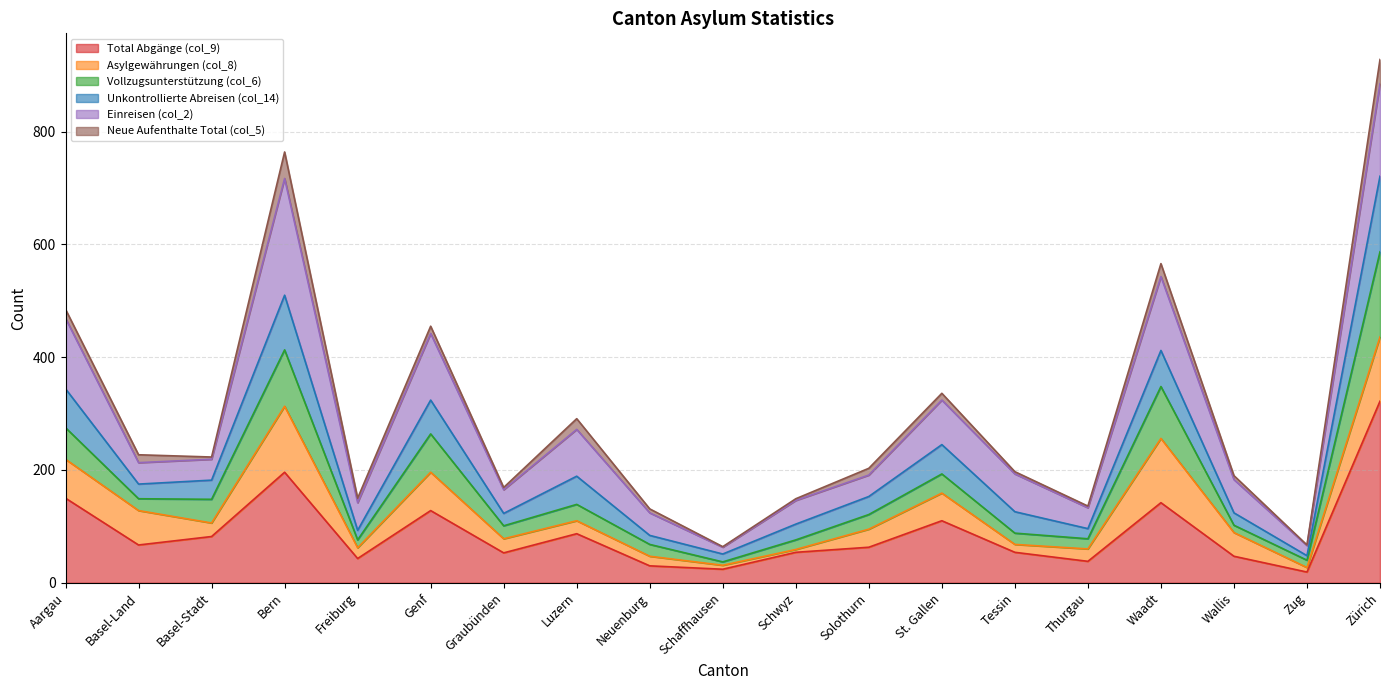

True or false: Total Abgänge (col_9) and Vollzugsunterstützung (col_6) intersect in this chart.

False